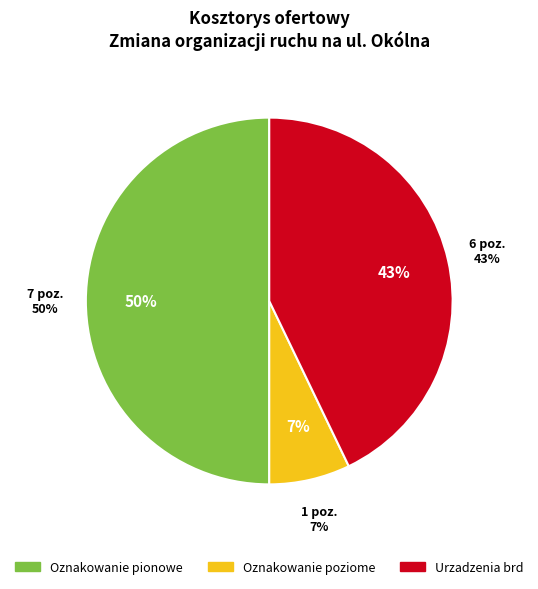

Which category has the biggest portion of the pie?

Oznakowanie pionowe